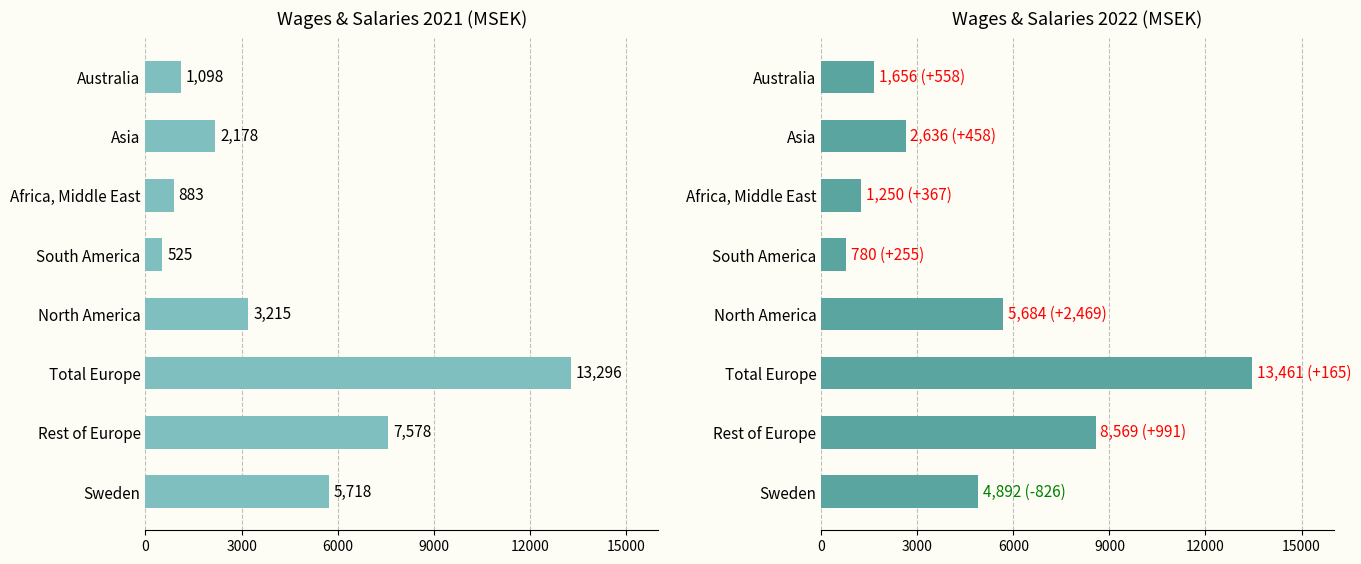

What is the approximate value of 2022 at Australia?

1656